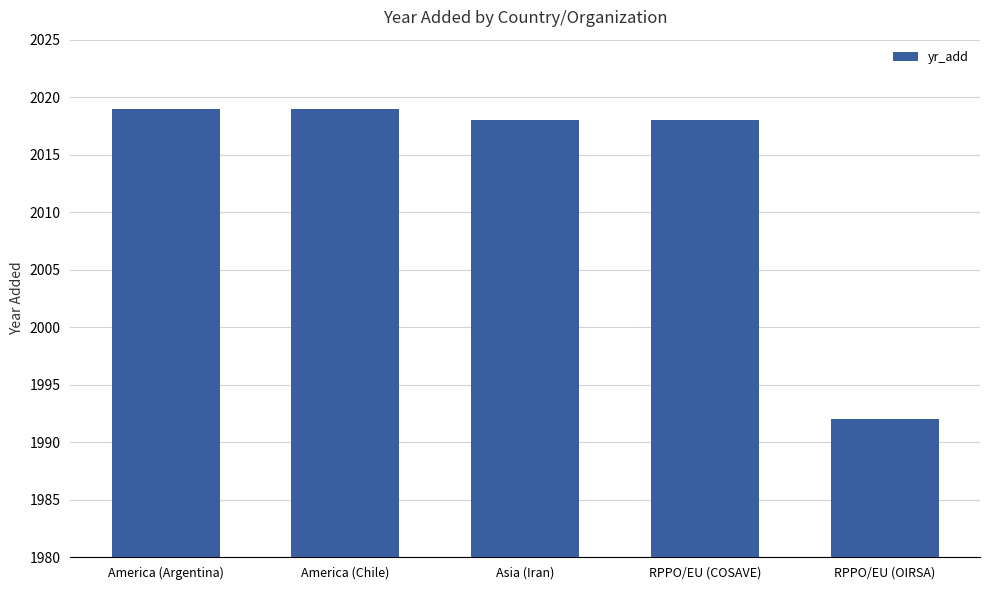

What is the average value?

2013